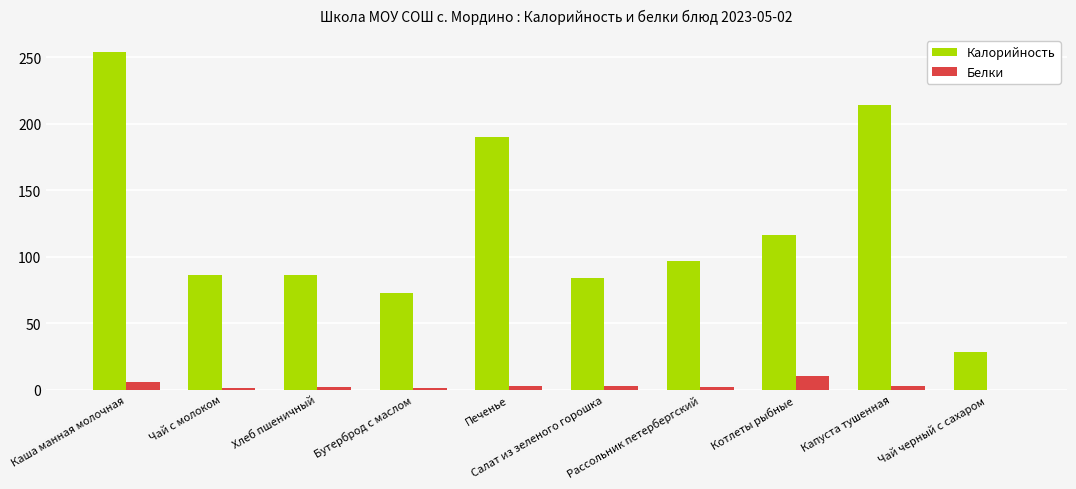

At which label is Калорийность closest to 141?

Котлеты рыбные